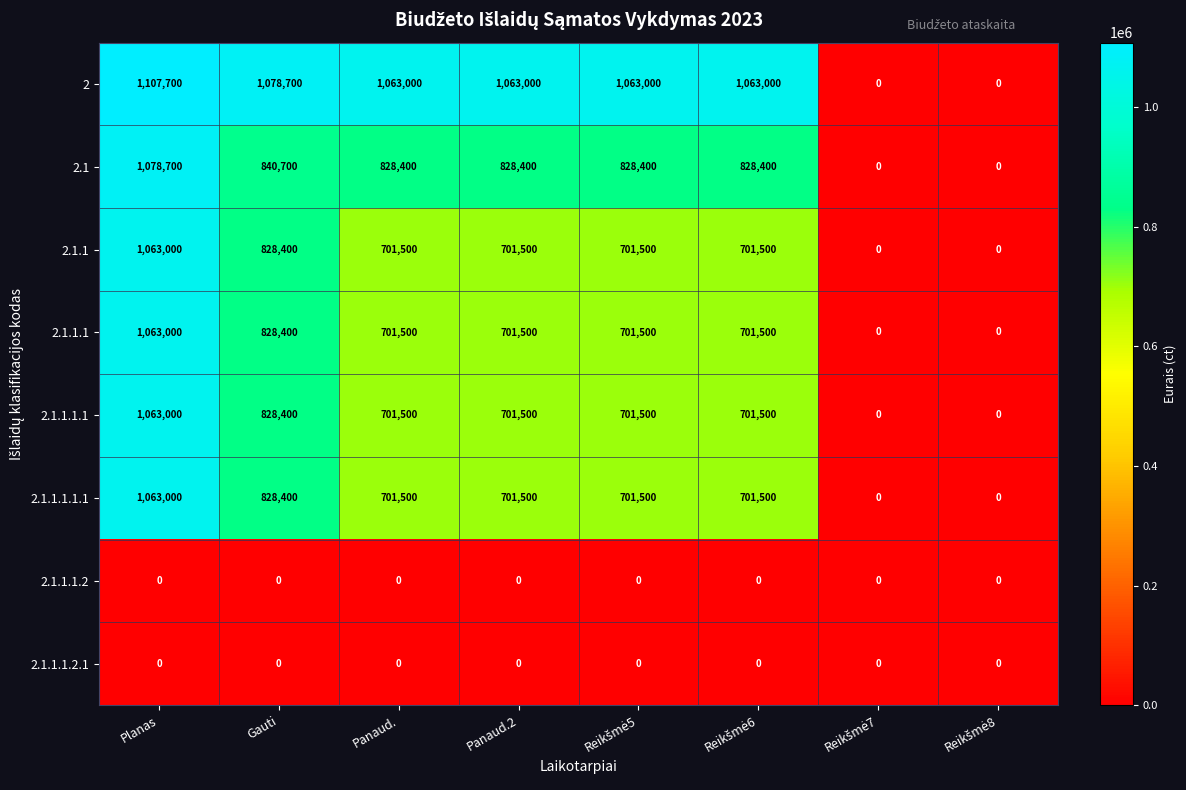

At which label does 2.1.1.1 first exceed 701500?

Planas